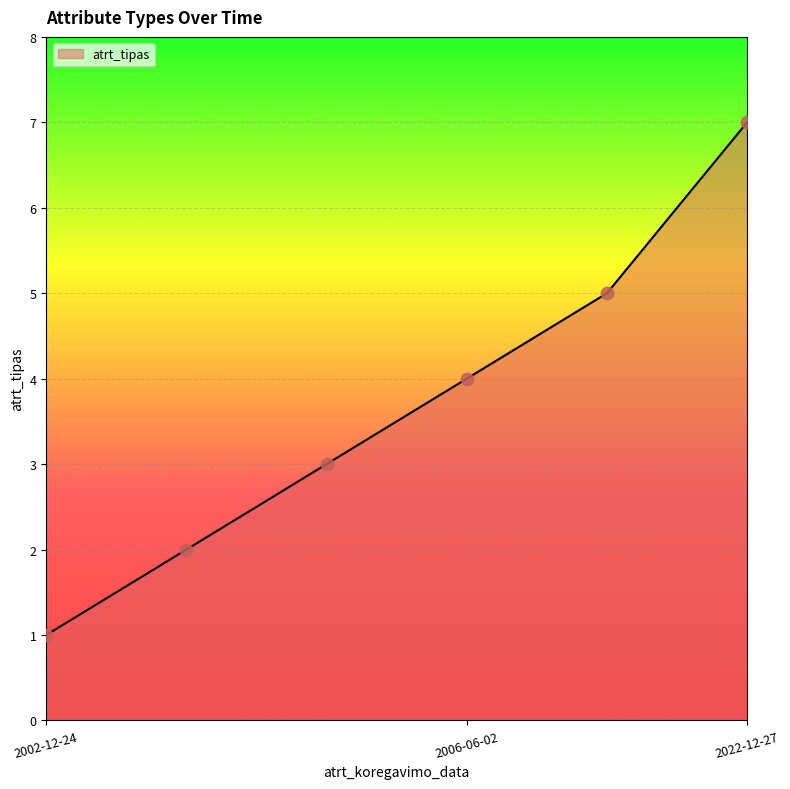

What is the maximum value shown in the chart?

7